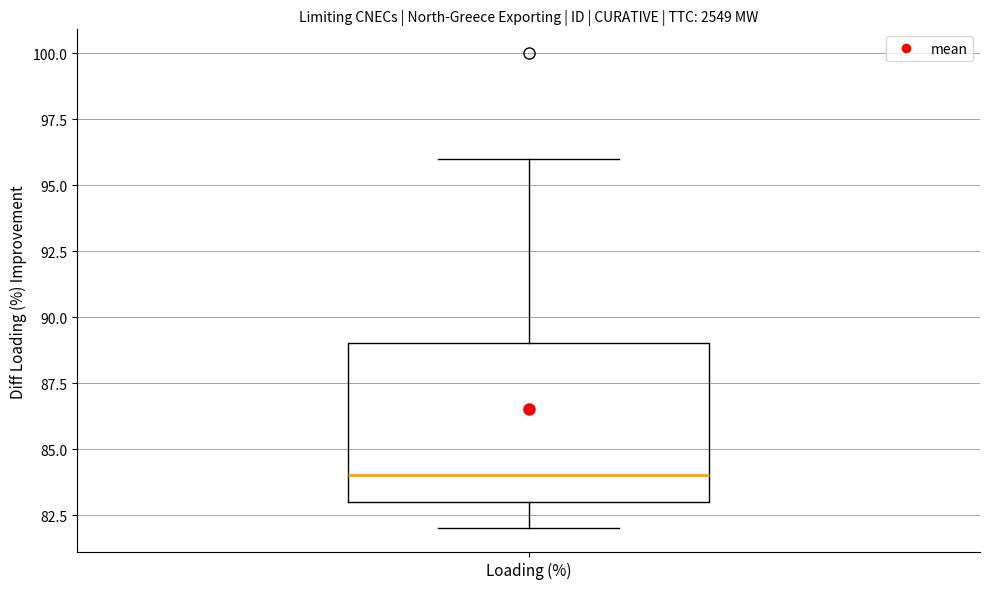

Where is the upper edge of the box for Loading (%) on the y-axis? The values are not printed on the chart, so give them approximately, as read against the axis.

89